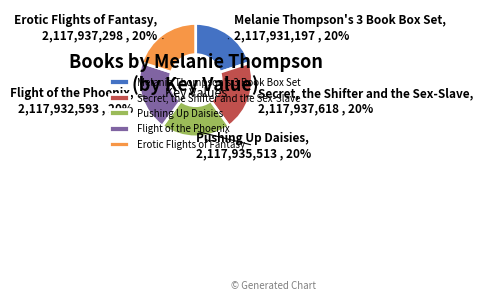

To the nearest percent, what percentage of the pie is Pushing Up Daisies?

20%